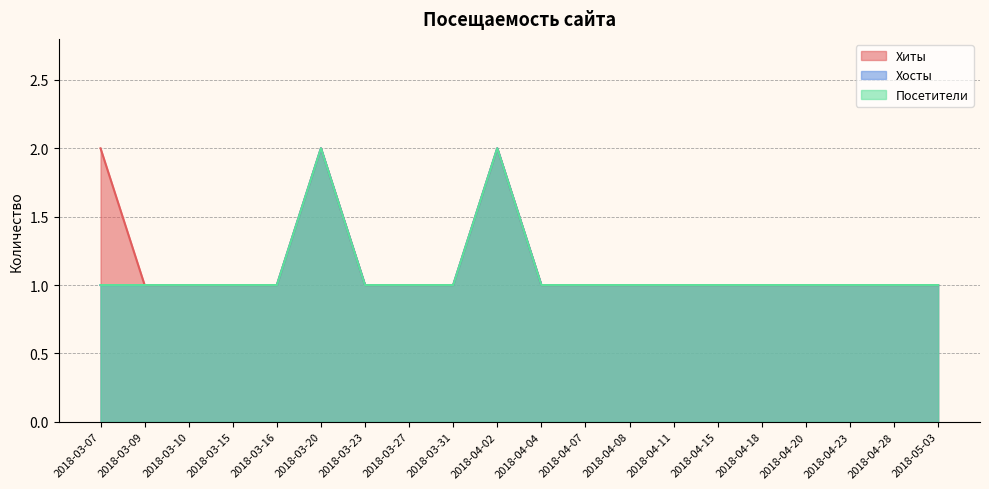

What is the smallest value displayed?

1